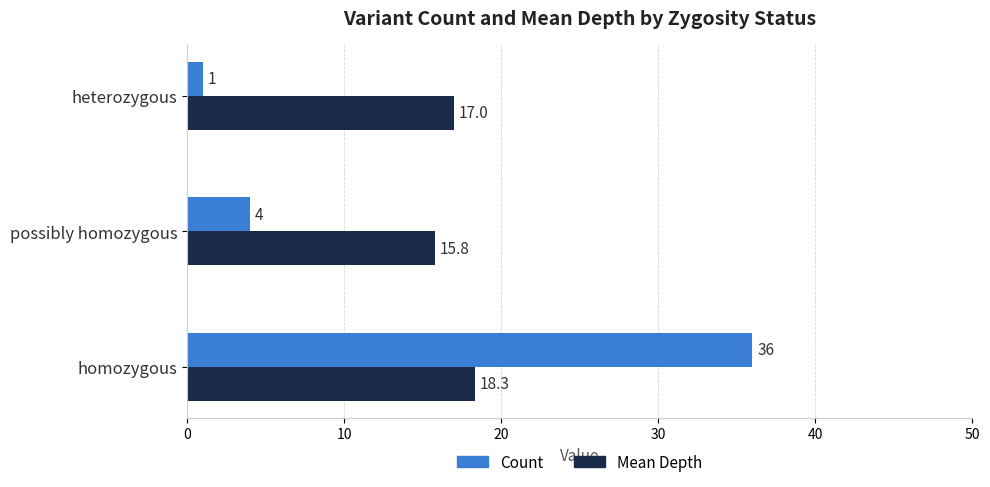

Read the Mean Depth value at heterozygous.

17.0